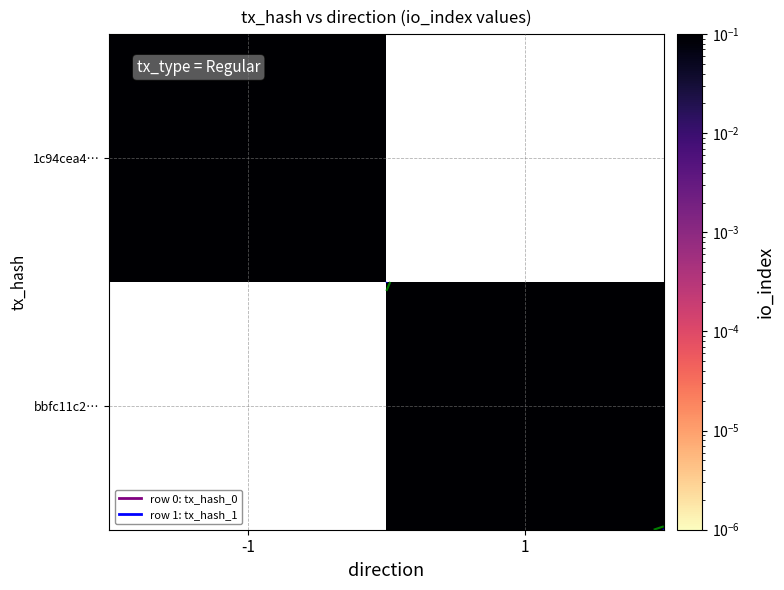

How many values in bbfc11c2… are above zero?

1